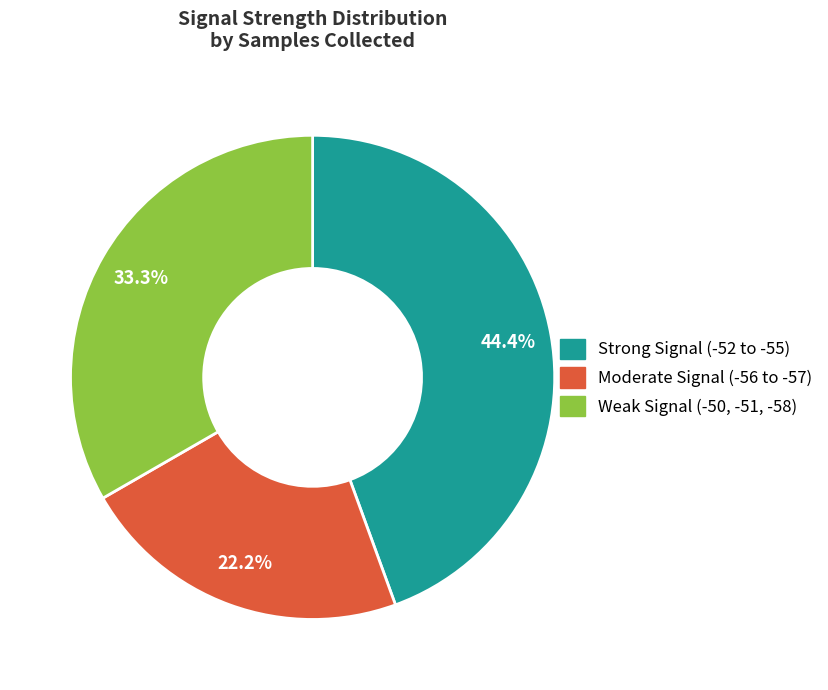

Is there any slice that represents more than half of the pie?

No